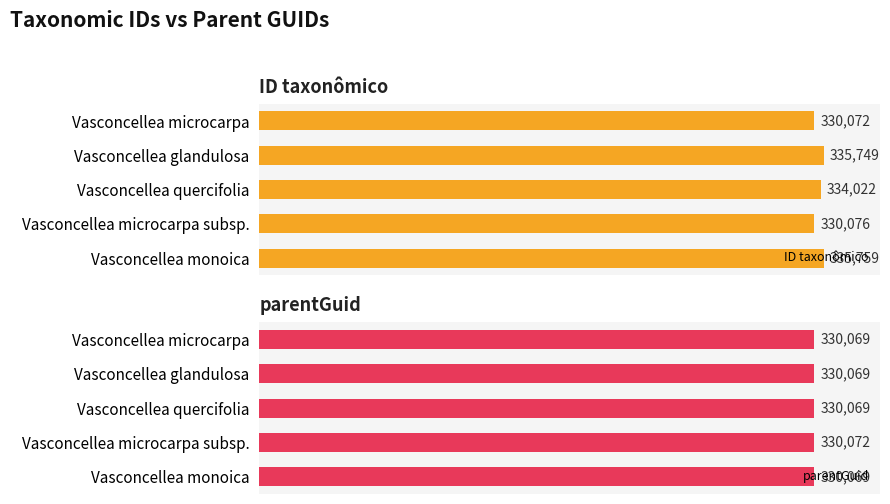

Are the bars grouped side by side (vs. stacked)?

Yes